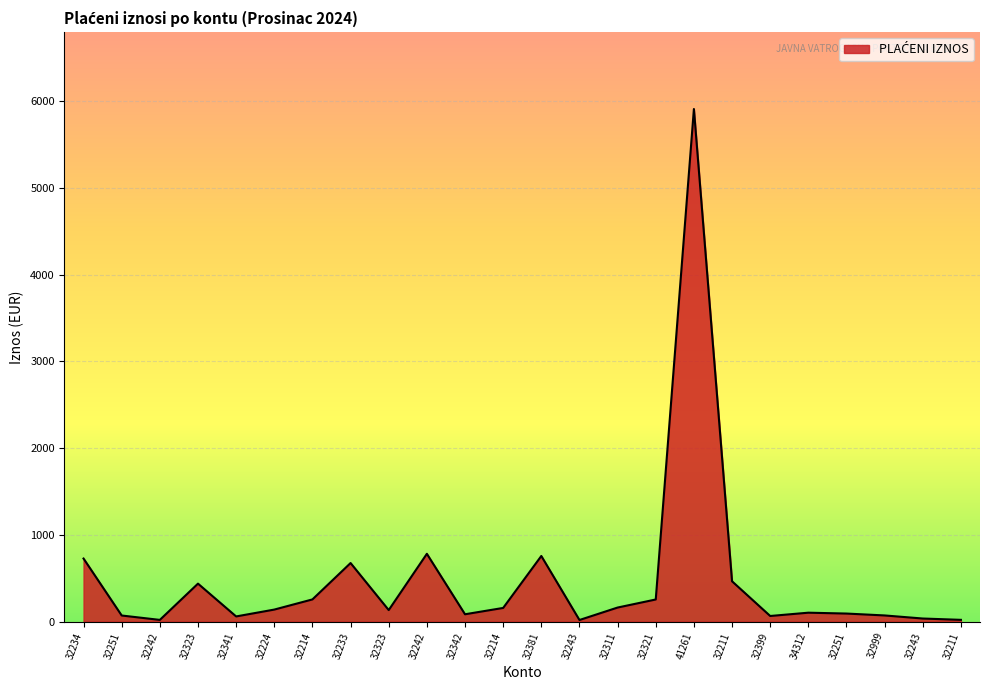

Where is the first local maximum?

32323